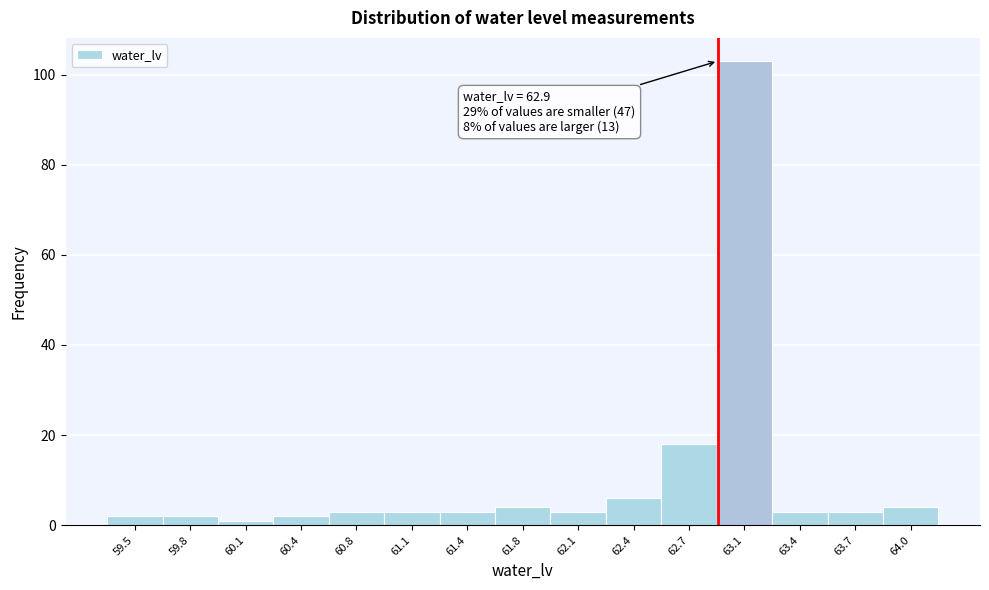

Over which range of the x-axis is the bar tallest?

62.90 to 63.20